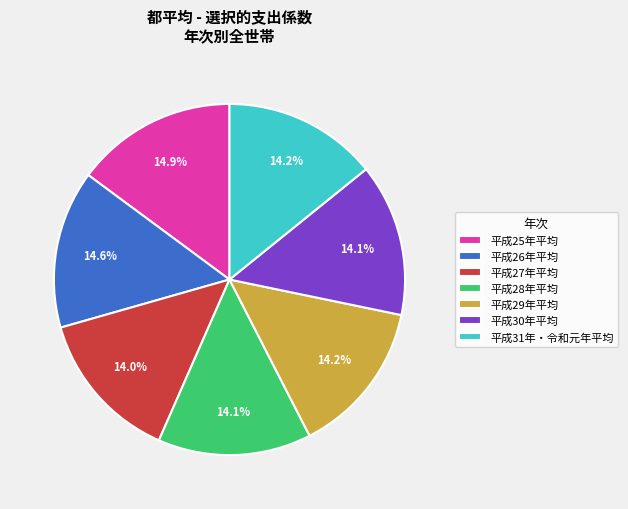

To the nearest percent, what percentage of the pie is 平成28年平均?

14%